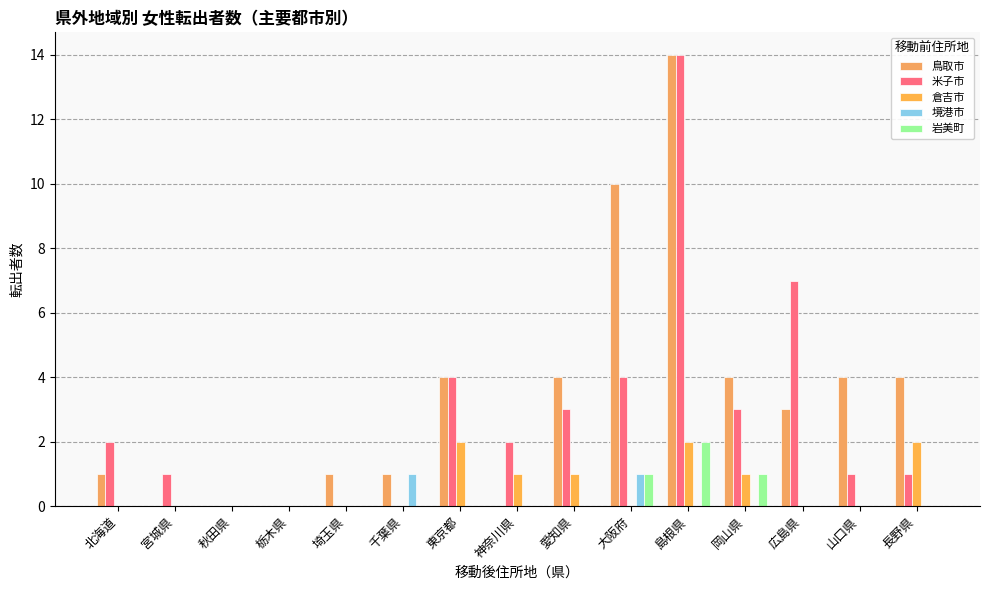

Reading left to right, transcribe all the data shown in this chart.

鳥取市: 1	0	0	0	1	1	4	0	4	10	14	4	3	4	4
米子市: 2	1	0	0	0	0	4	2	3	4	14	3	7	1	1
倉吉市: 0	0	0	0	0	0	2	1	1	0	2	1	0	0	2
境港市: 0	0	0	0	0	1	0	0	0	1	0	0	0	0	0
岩美町: 0	0	0	0	0	0	0	0	0	1	2	1	0	0	0